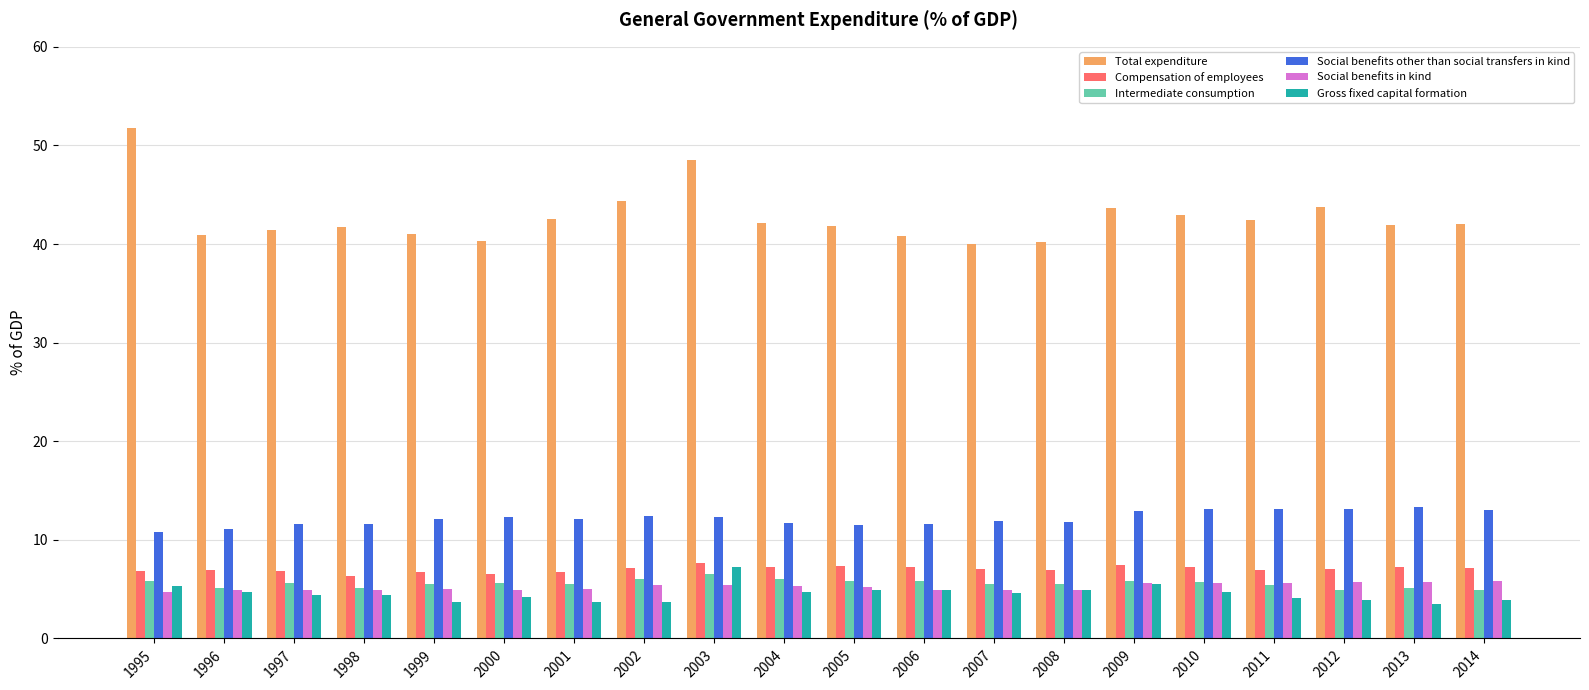

What is the value of the Social benefits in kind bar at the 14th from the left?

4.9